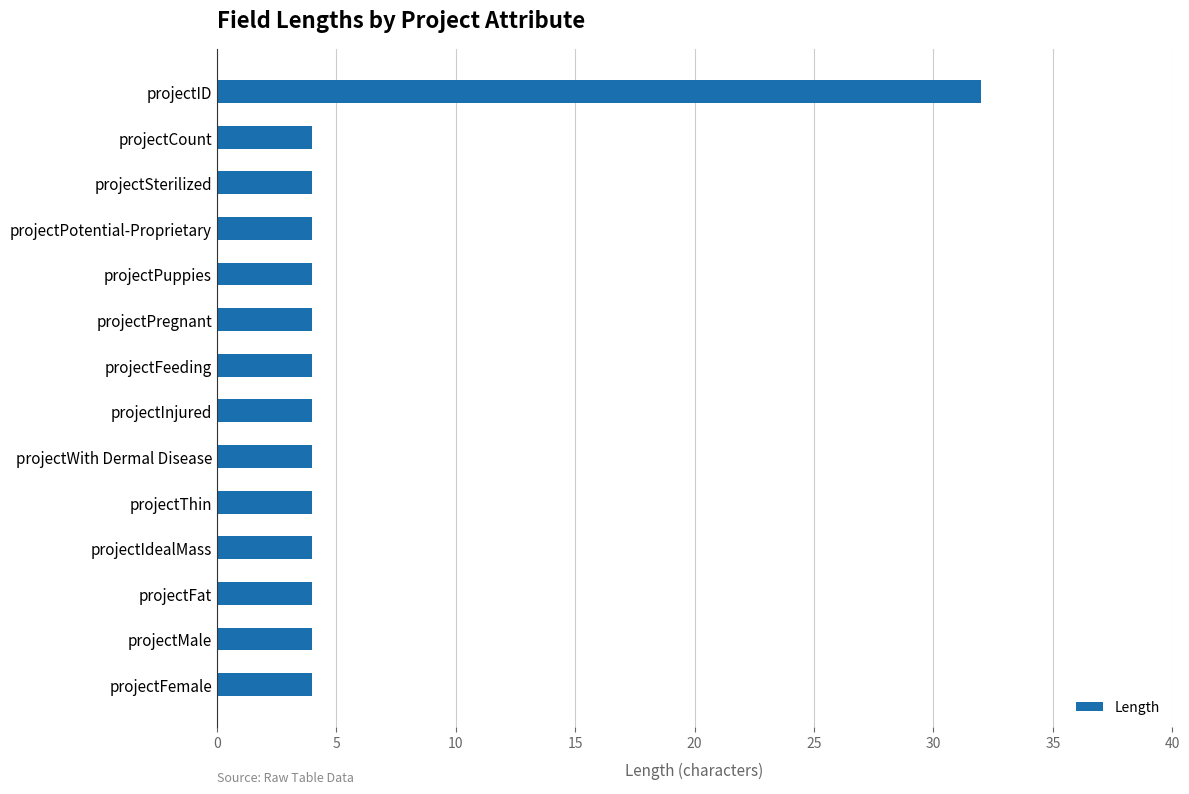

Reading bottom to top, extract all data points from this chart.

projectFemale=4	projectMale=4	projectFat=4	projectIdealMass=4	projectThin=4	projectWith Dermal Disease=4	projectInjured=4	projectFeeding=4	projectPregnant=4	projectPuppies=4	projectPotential-Proprietary=4	projectSterilized=4	projectCount=4	projectID=32